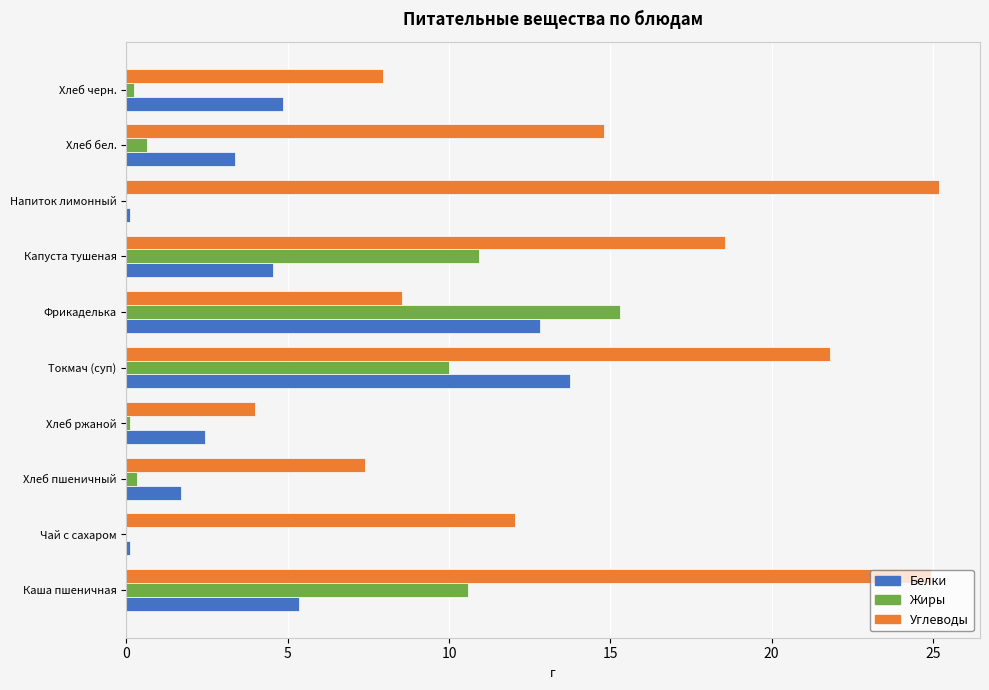

Read the Белки value at Фрикаделька.

12.8